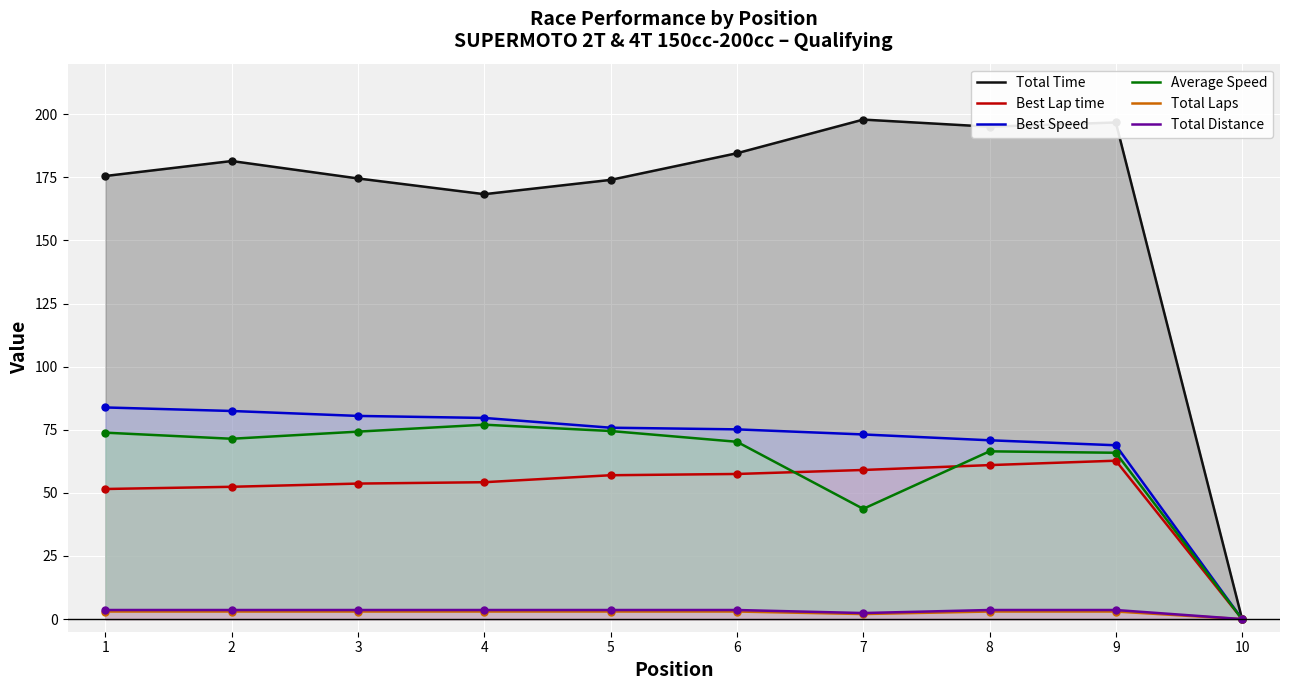

What is the highest value of the Best Lap time series?

62.7